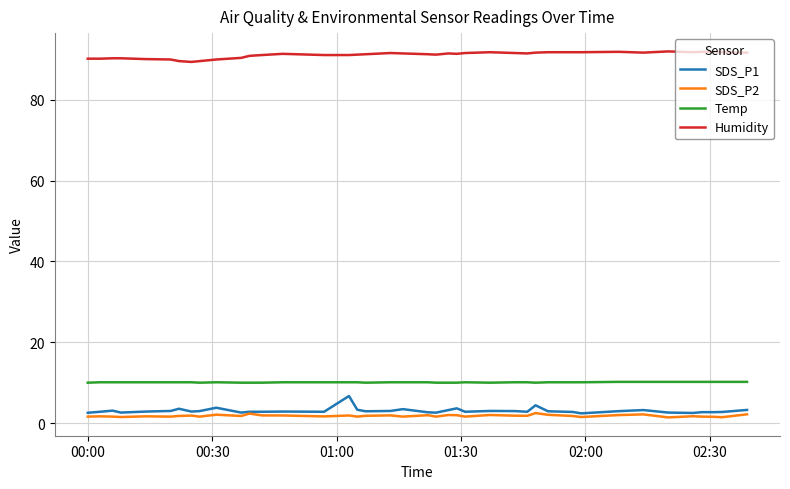

True or false: Temp and Humidity intersect in this chart.

False